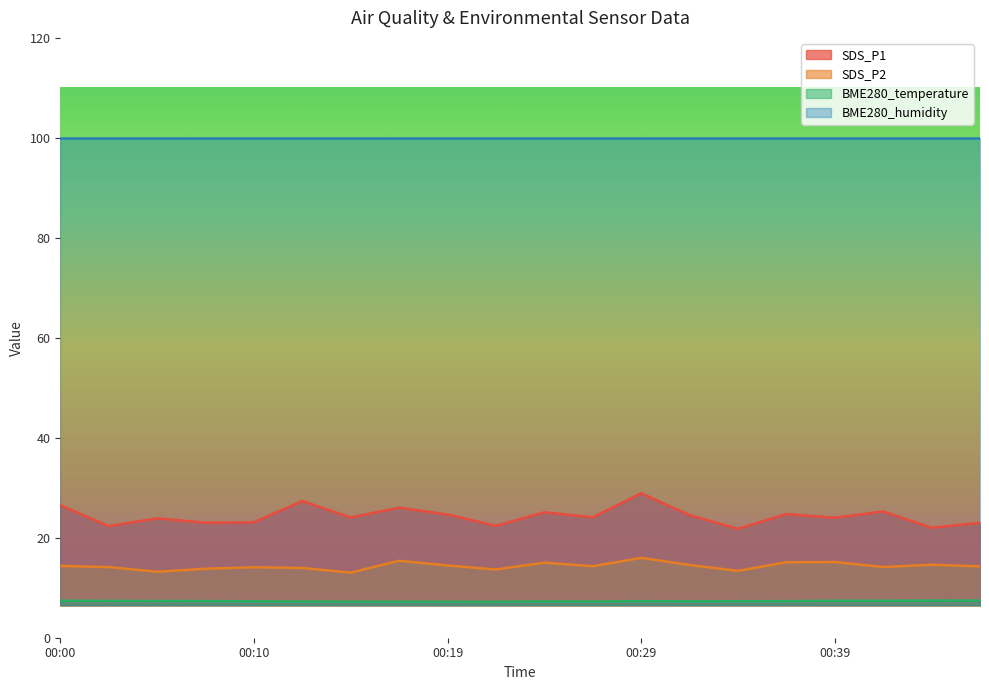

What is the value of the SDS_P2 point at the 15th from the left?

13.4